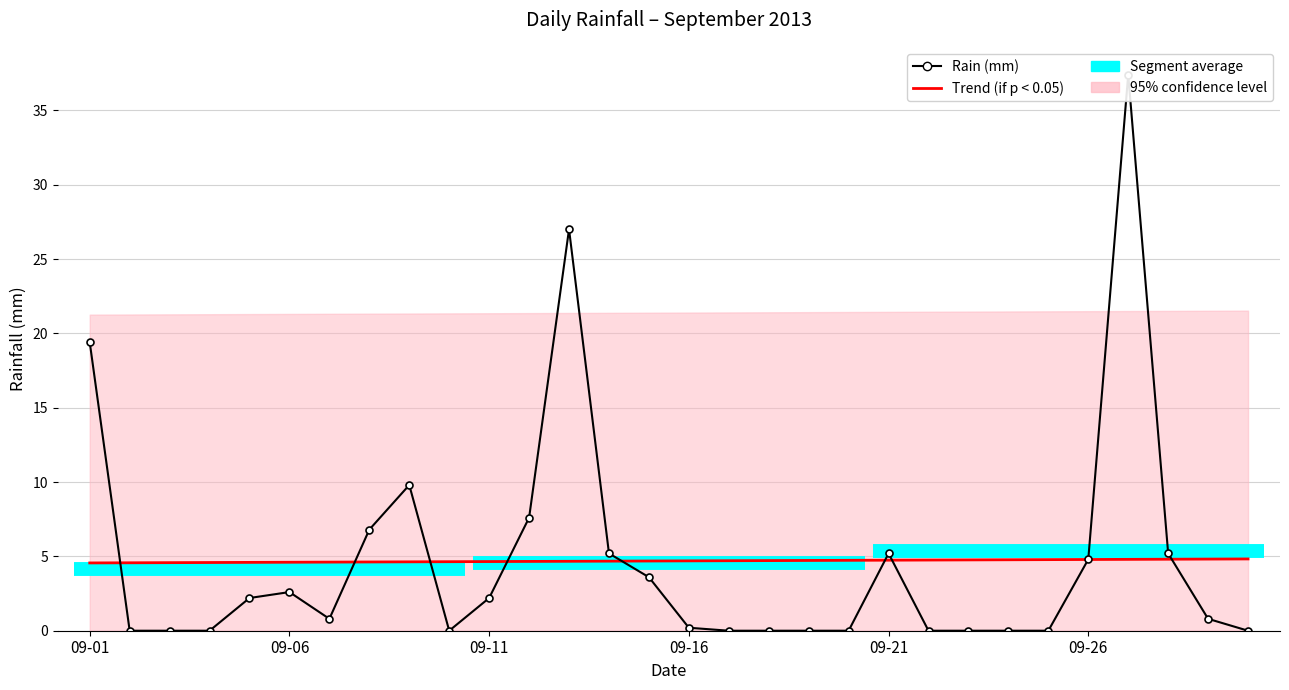

Is the value of Trend (if p < 0.05) at 8 greater than the value of Rain (mm) at 12?

No